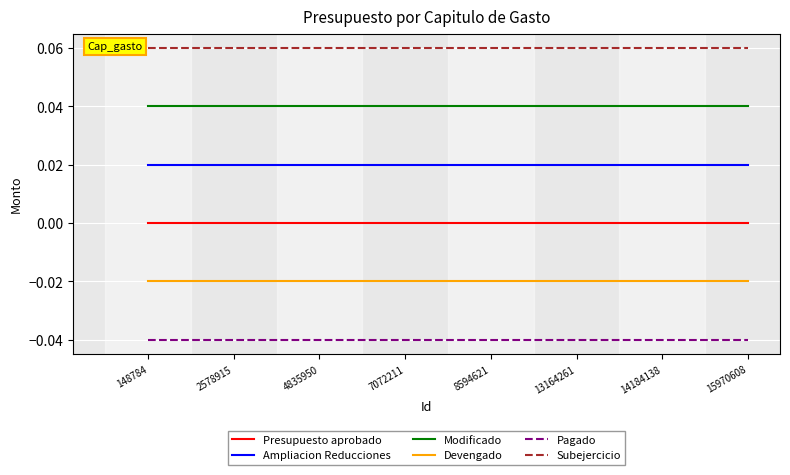

The value of Modificado at 14184138 is 0.0. True or false?

True